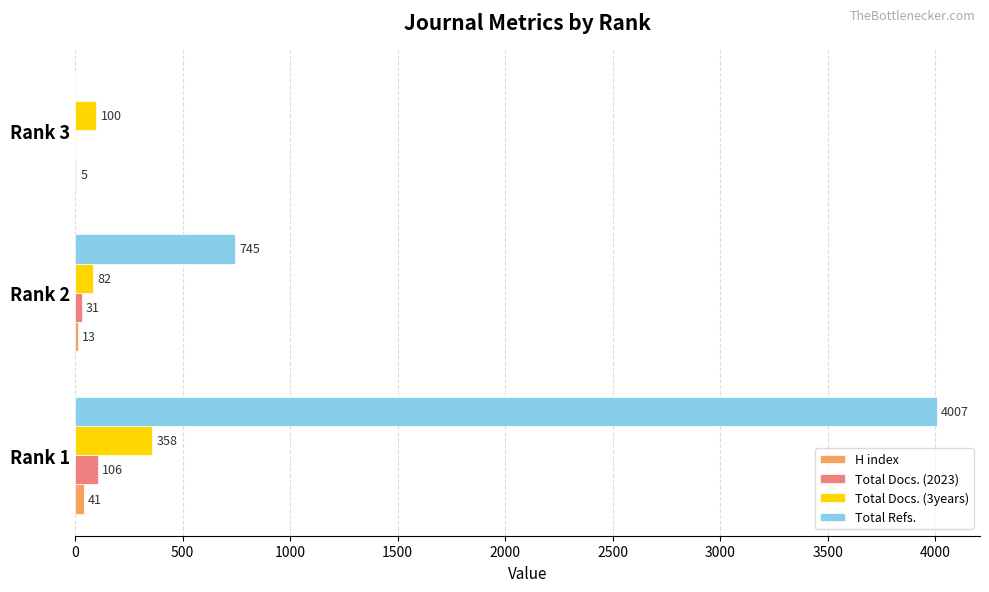

Where is Total Refs. nearest to the value 2003?

Rank 2